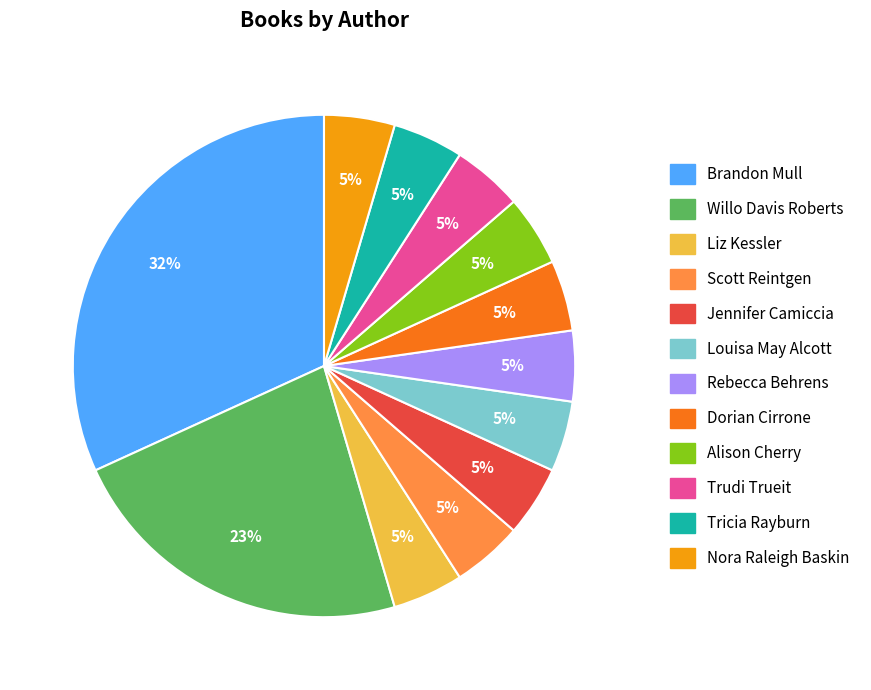

Does any single category account for the majority?

No